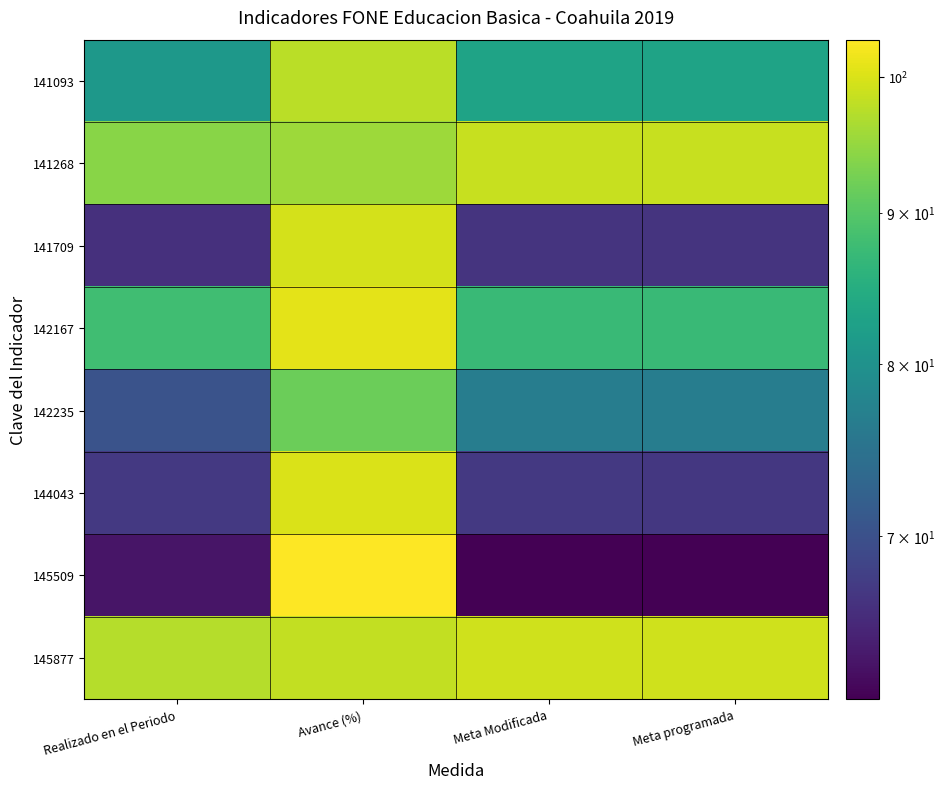

At which category is the sum across all series the highest?

Avance (%)